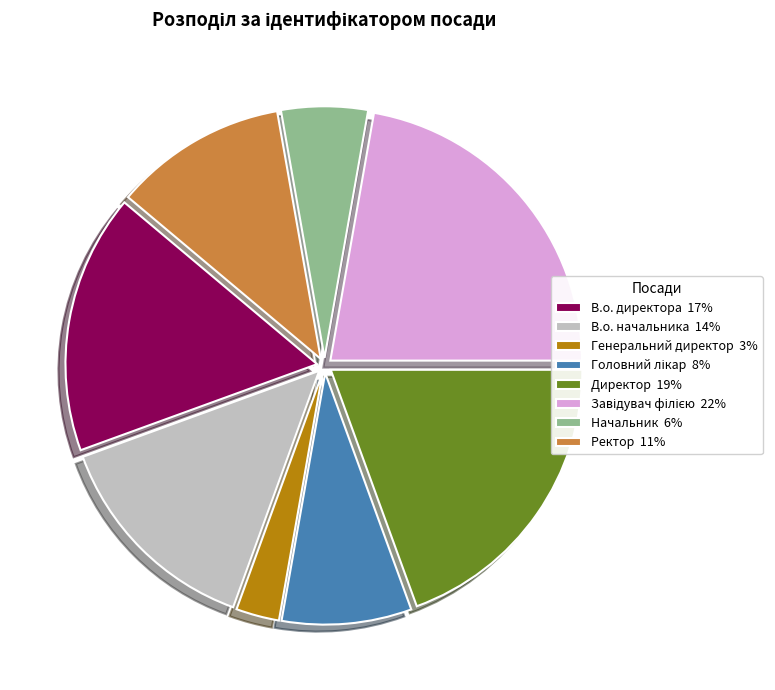

Does any single category account for the majority?

No